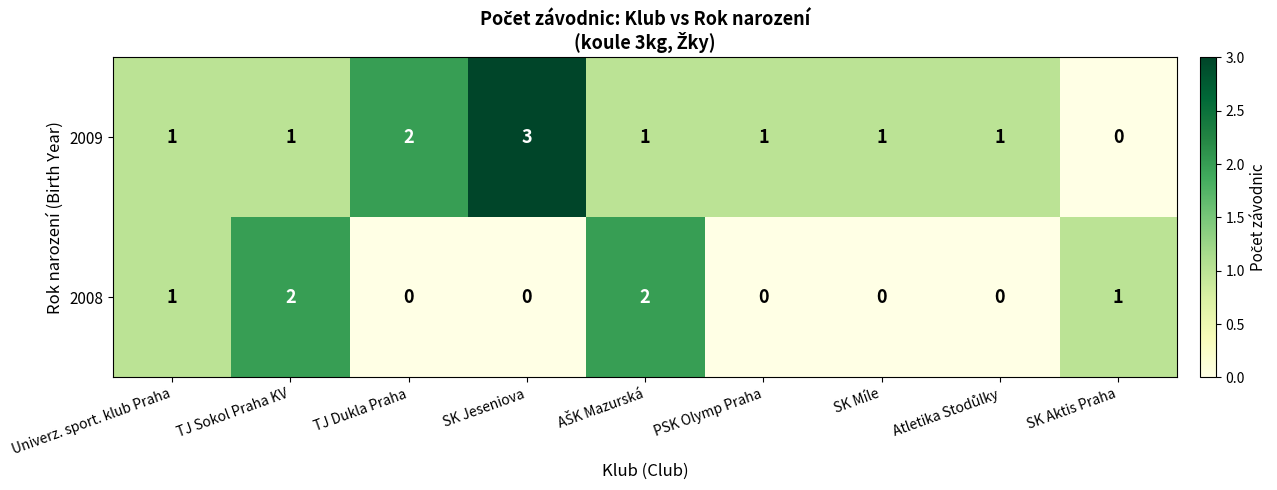

At which label does 2009 reach its peak?

SK Jeseniova